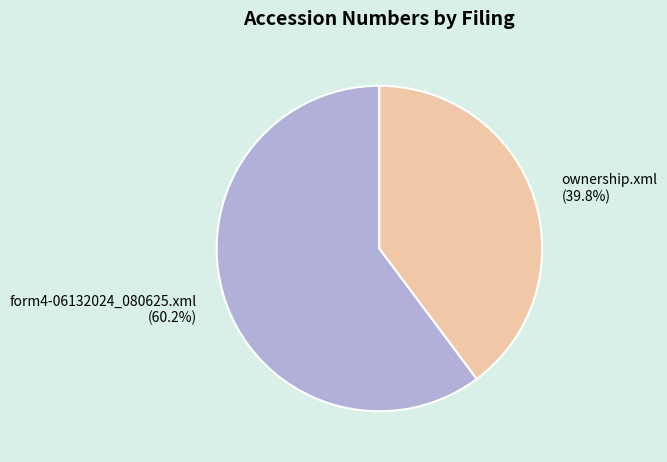

Which category accounts for the majority?

form4-06132024_080625.xml